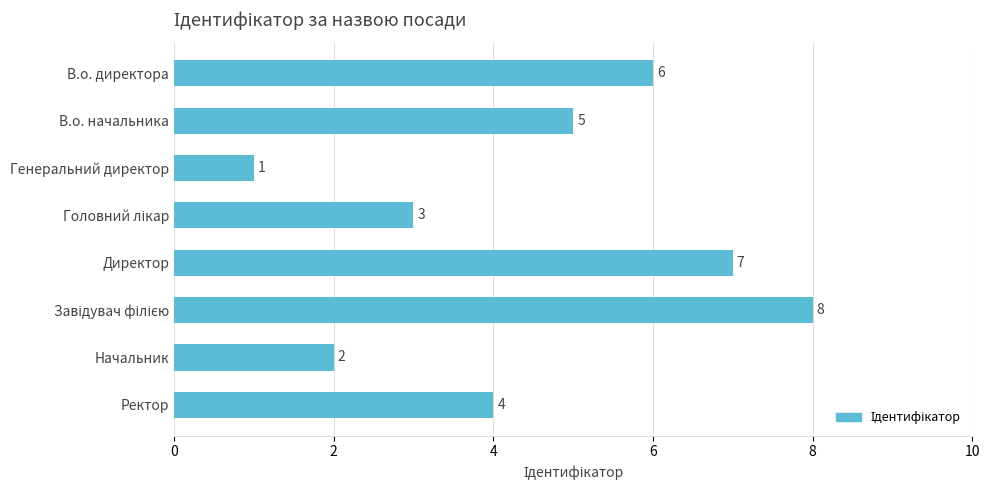

What is the maximum value shown in the chart?

8